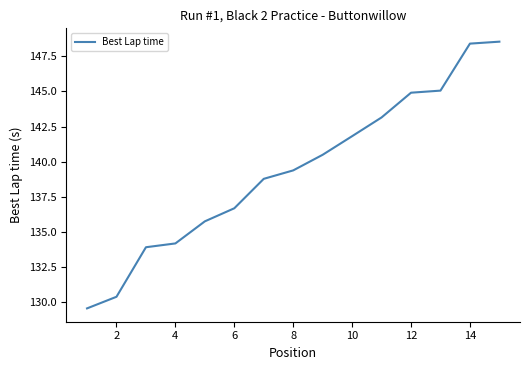

What is the greatest value displayed?

148.5